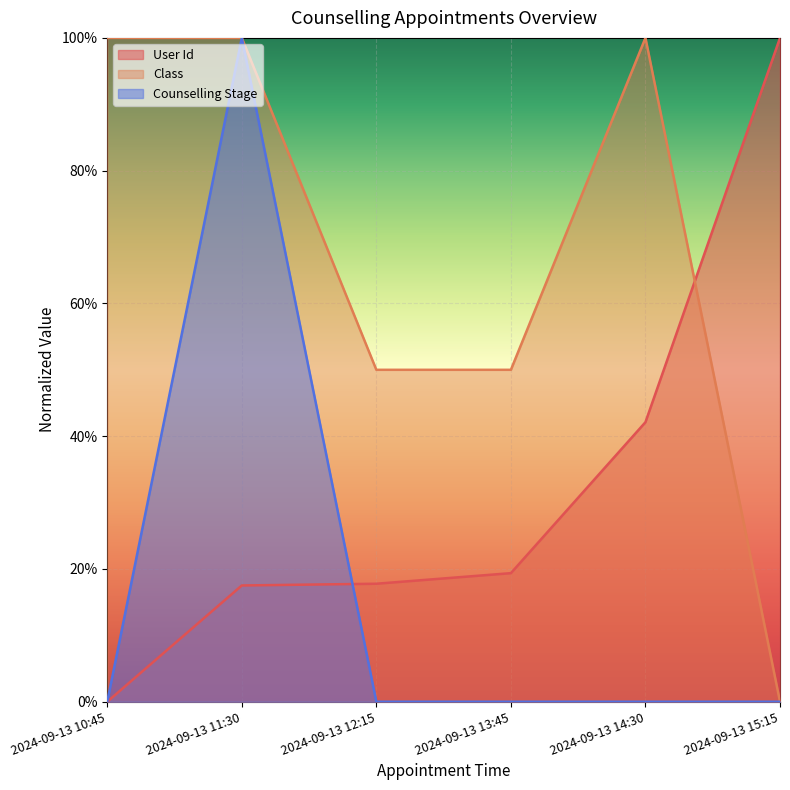

True or false: Class has a value of 1.6 at 2024-09-13 14:30.

False